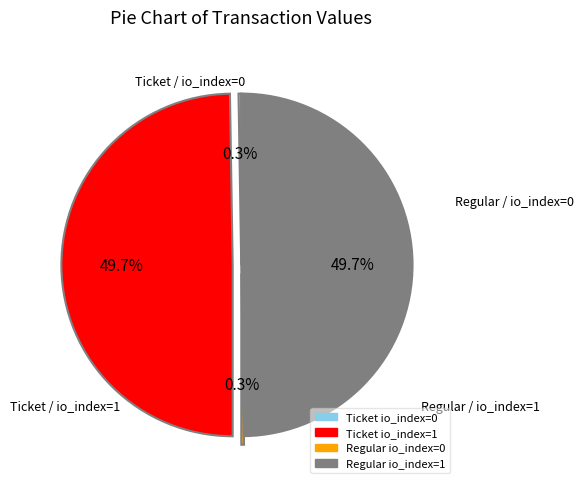

The Regular io_index=1 slice represents 50% of the pie. True or false?

True